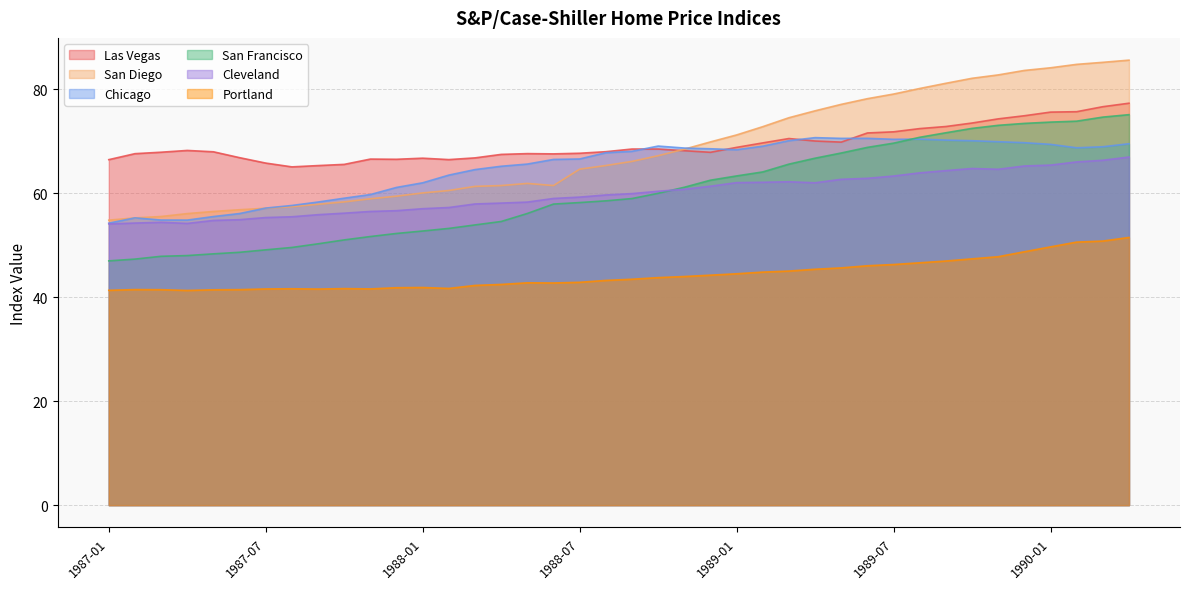

What is the minimum value for Portland?

41.3